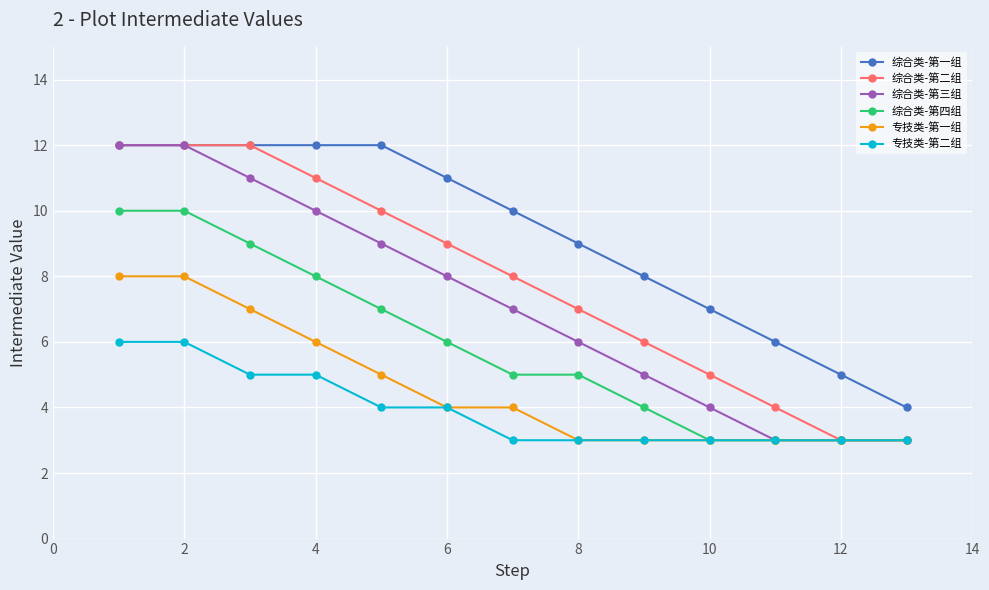

What are all the series names shown in the legend?

综合类-第一组, 综合类-第二组, 综合类-第三组, 综合类-第四组, 专技类-第一组, 专技类-第二组